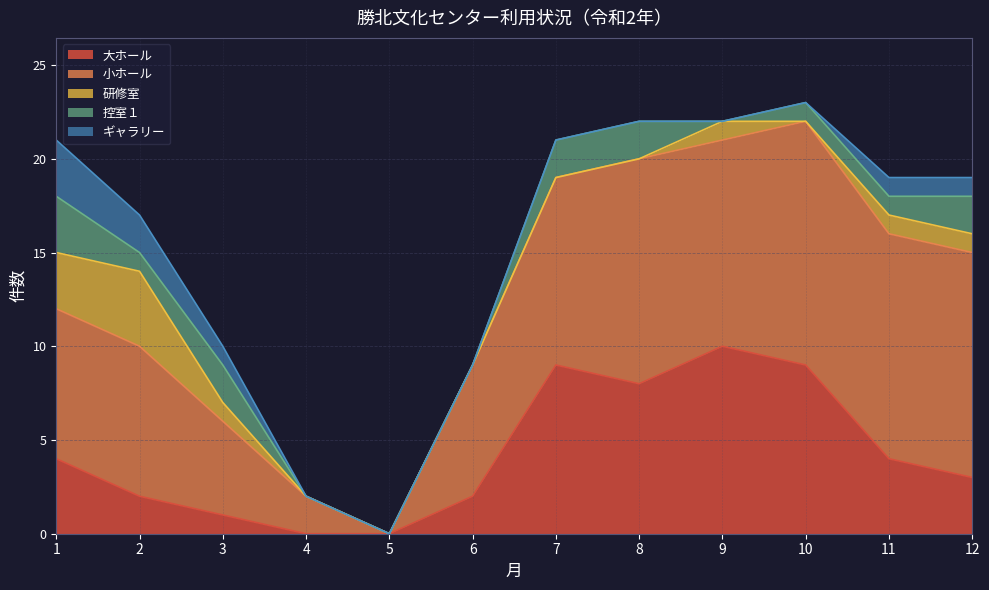

List the series in order of their peak value, highest first.

小ホール, 大ホール, 研修室, 控室１, ギャラリー